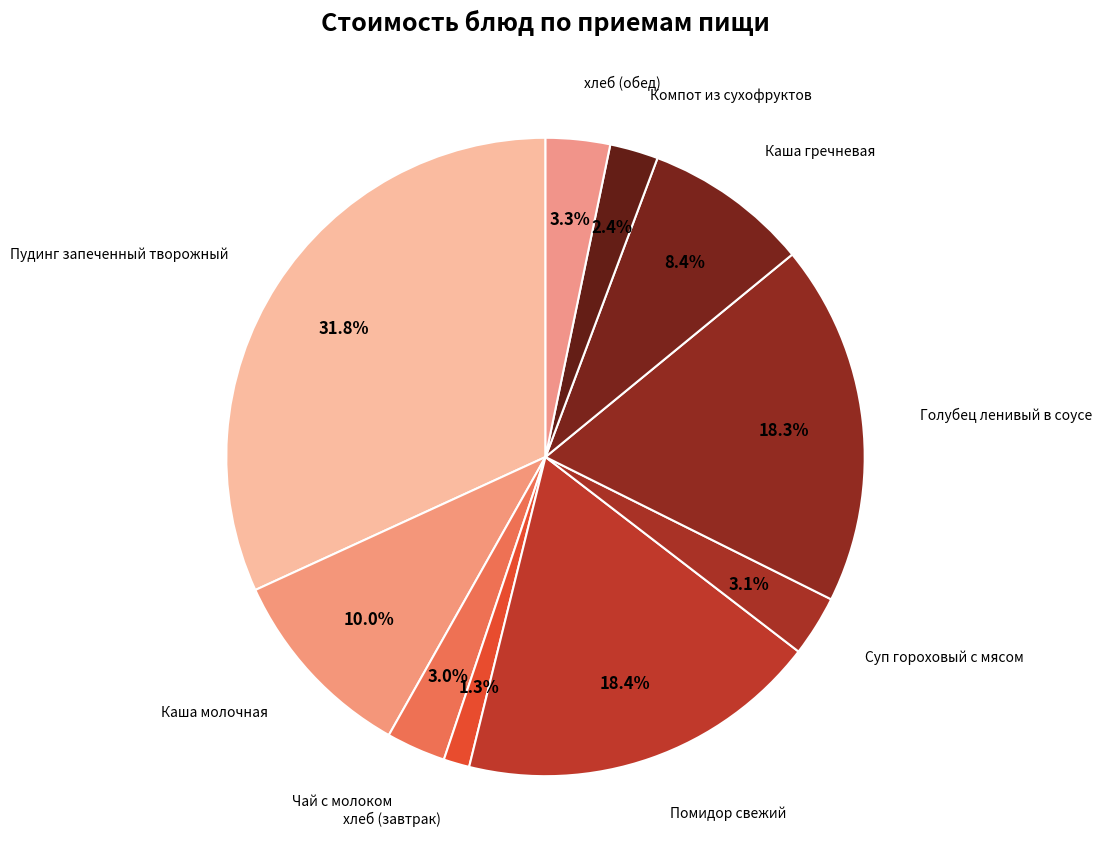

What is the total percentage of Пудинг запеченный творожный and Суп гороховый с мясом?

34.9%